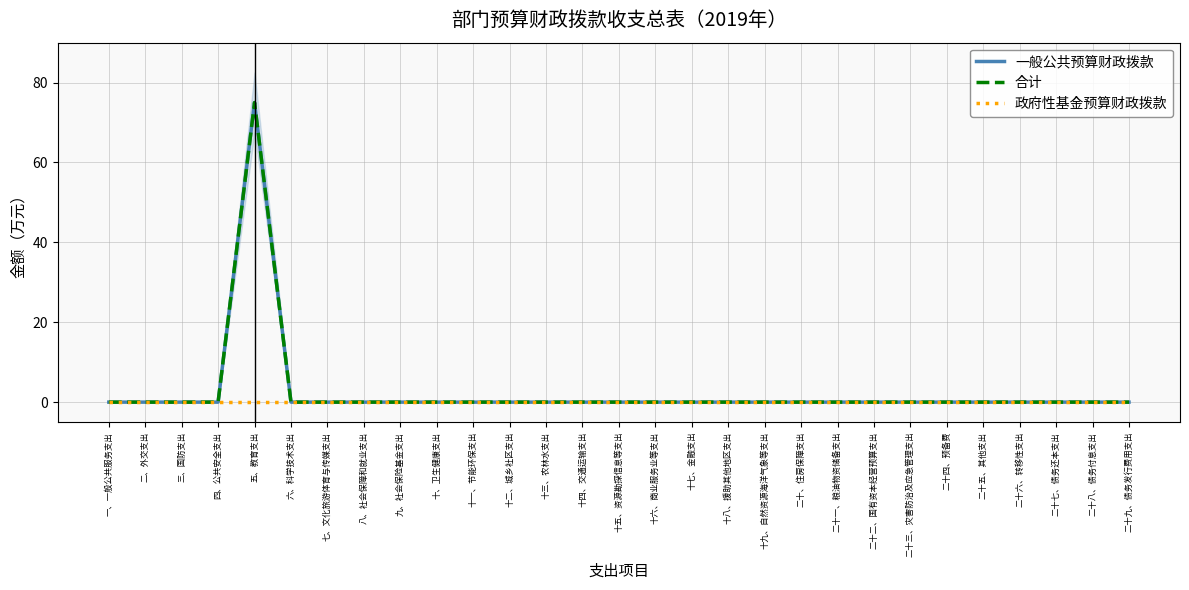

Rank the categories by 一般公共预算财政拨款 value from highest to lowest.

五、教育支出, 一、一般公共服务支出, 二、外交支出, 三、国防支出, 四、公共安全支出, 六、科学技术支出, 七、文化旅游体育与传媒支出, 八、社会保障和就业支出, 九、社会保险基金支出, 十、卫生健康支出, 十一、节能环保支出, 十二、城乡社区支出, 十三、农林水支出, 十四、交通运输支出, 十五、资源勘探信息等支出, 十六、商业服务业等支出, 十七、金融支出, 十八、援助其他地区支出, 十九、自然资源海洋气象等支出, 二十、住房保障支出, 二十一、粮油物资储备支出, 二十二、国有资本经营预算支出, 二十三、灾害防治及应急管理支出, 二十四、预备费, 二十五、其他支出, 二十六、转移性支出, 二十七、债务还本支出, 二十八、债务付息支出, 二十九、债务发行费用支出